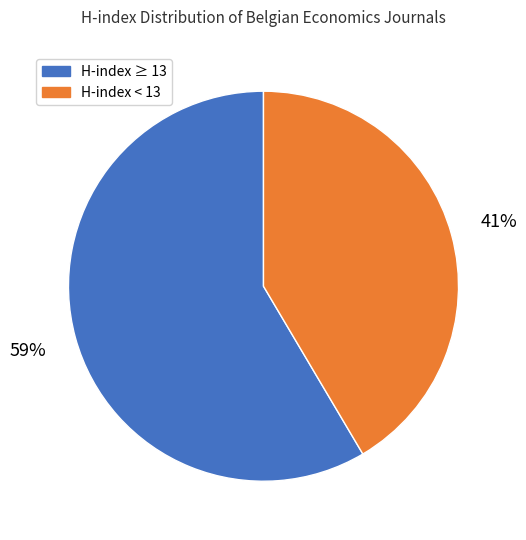

Does any single category account for the majority?

Yes